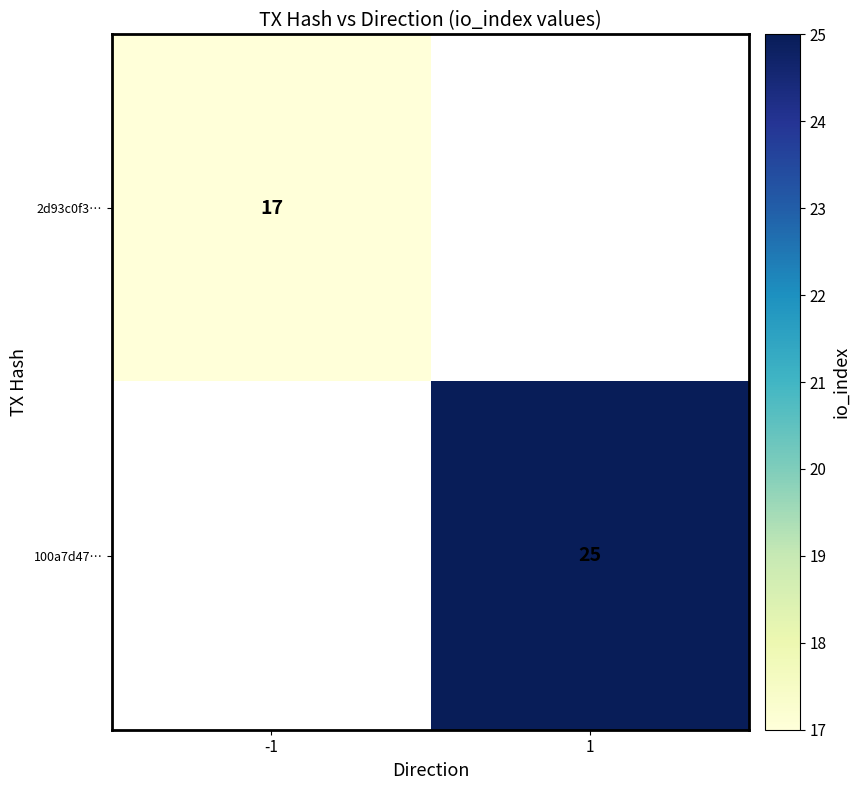

Which label corresponds to the smallest value in the chart?

-1